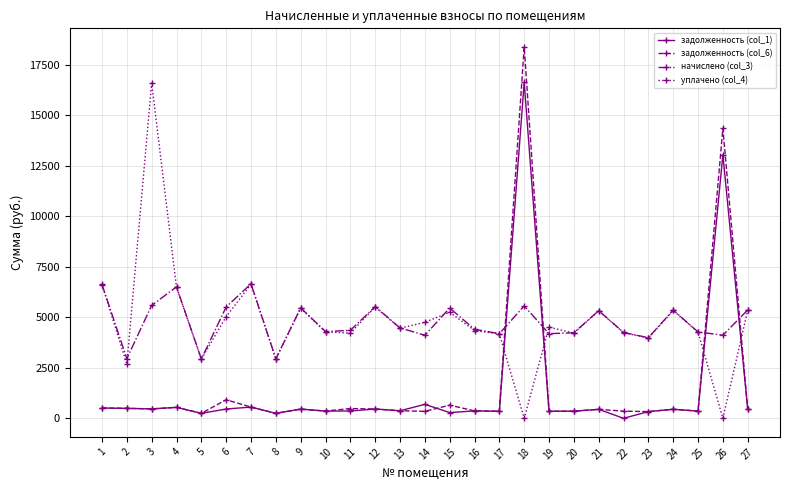

What is the difference between the highest and lowest values at 6?

5052.3